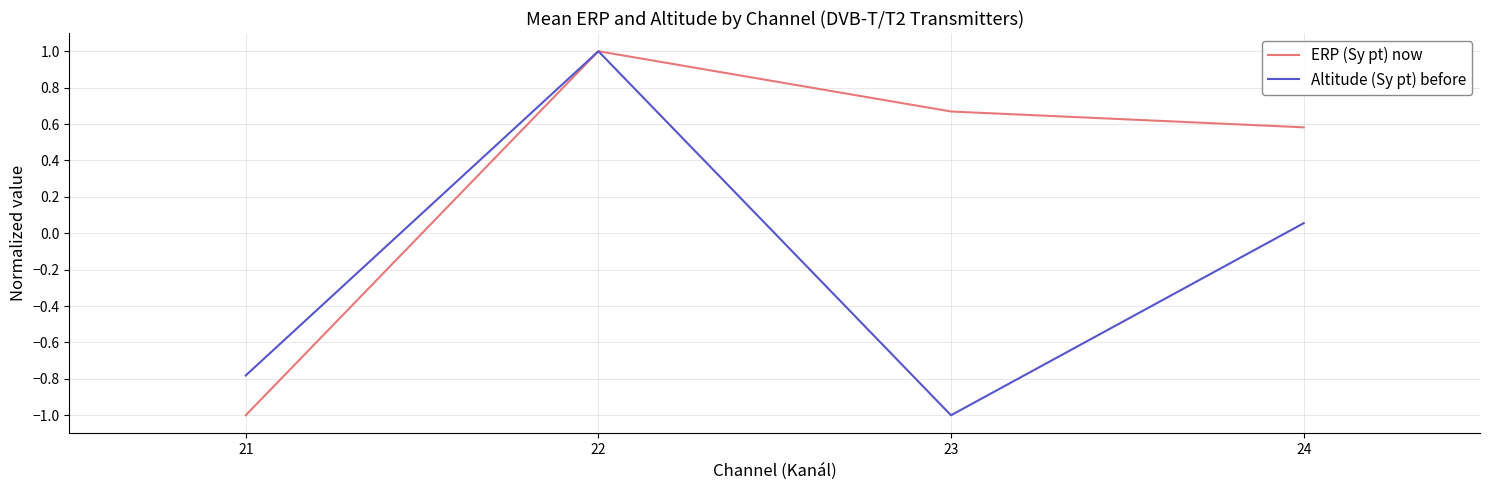

Where is the first local maximum for ERP (Sy pt) now?

22